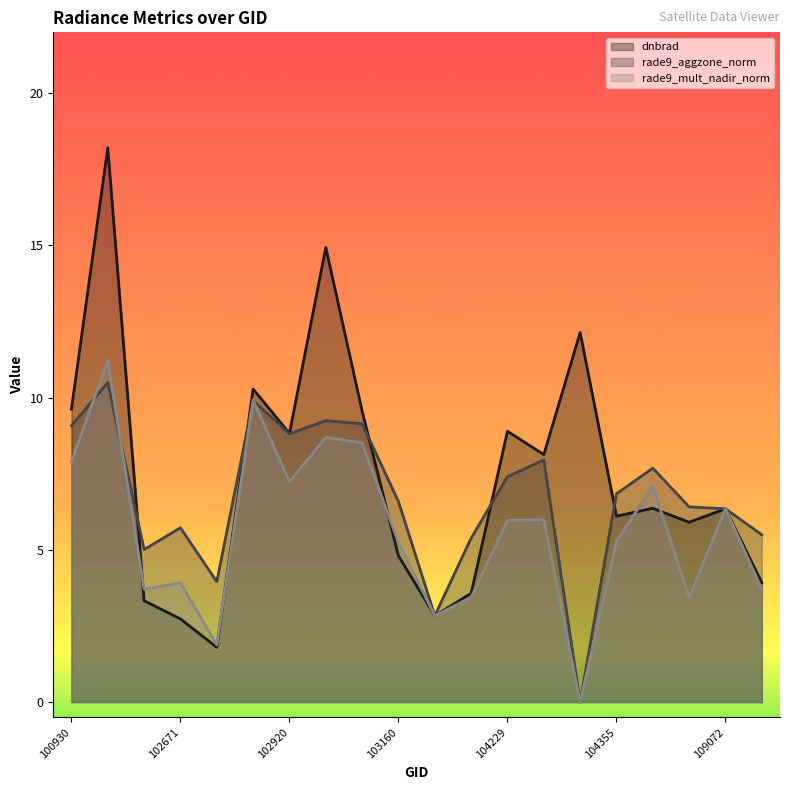

Rank the series at 102912 from lowest to highest value.

rade9_aggzone_norm, rade9_mult_nadir_norm, dnbrad